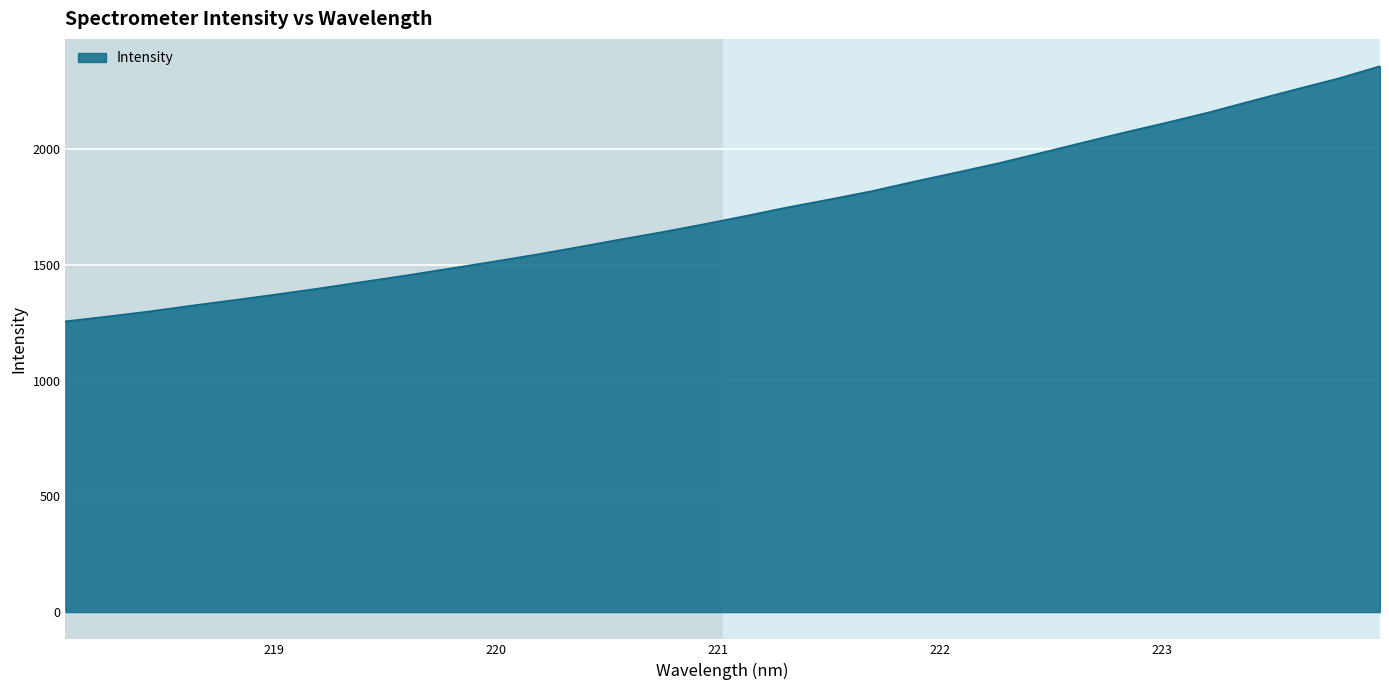

What is the difference between the maximum and minimum values?

1102.7